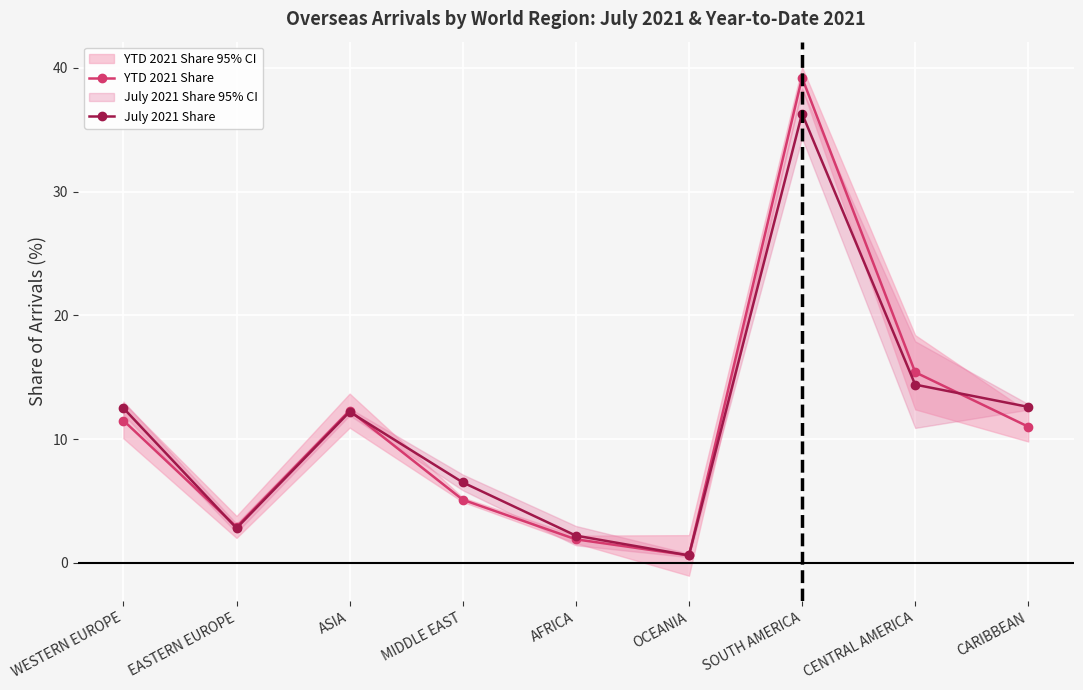

The value of July 2021 Share at ASIA is 7.5. True or false?

False